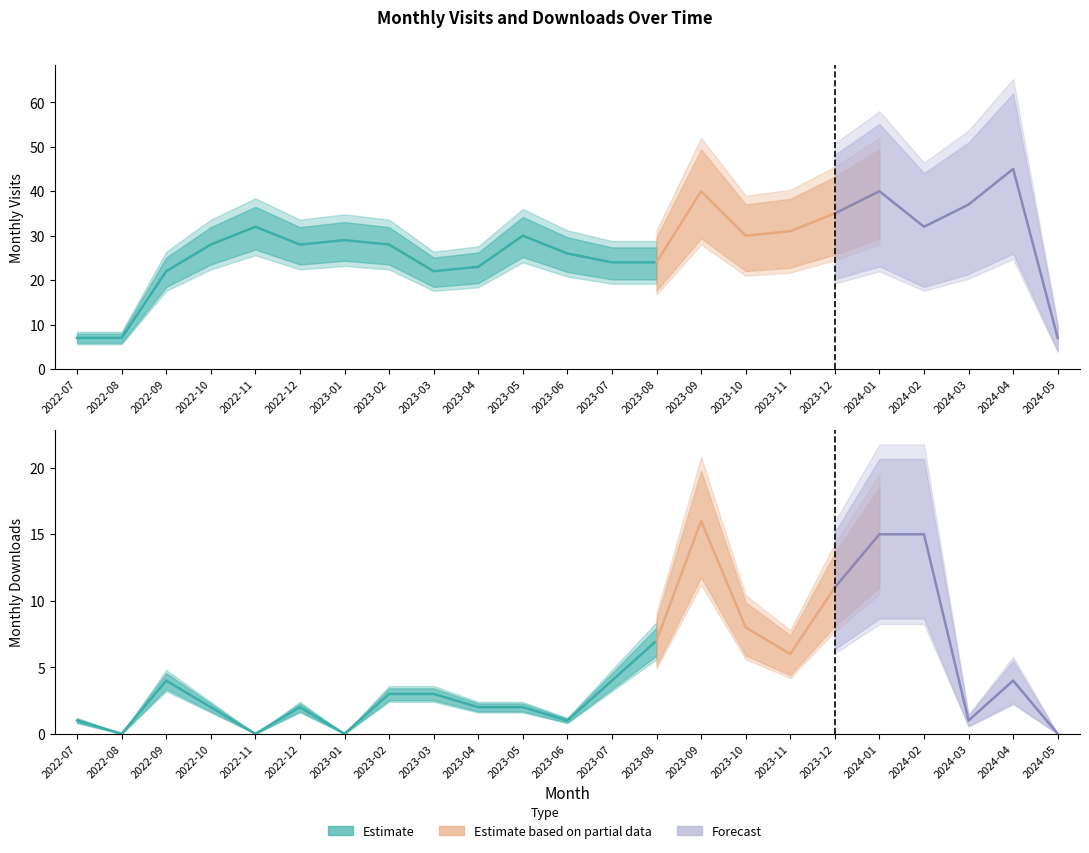

Count the number of categories in the chart.

23